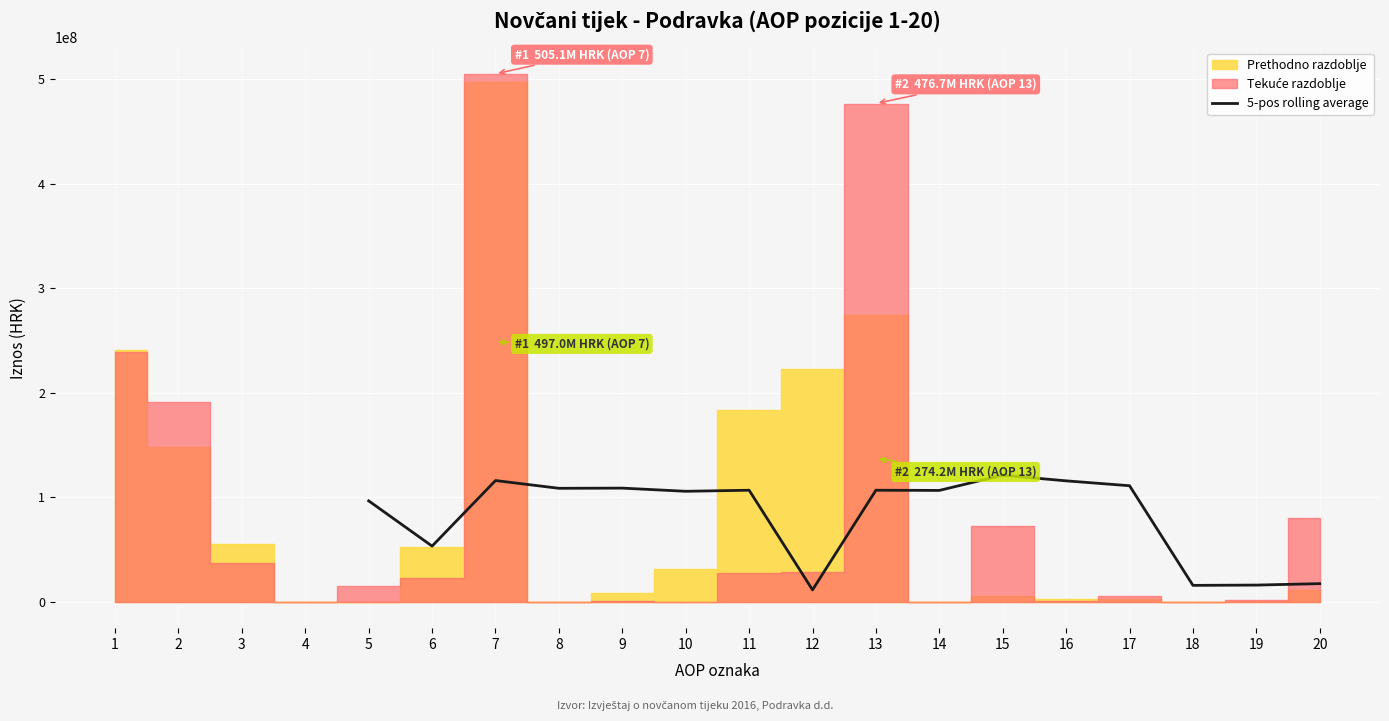

What is the maximum value for 5-pos rolling average?

121104368.0